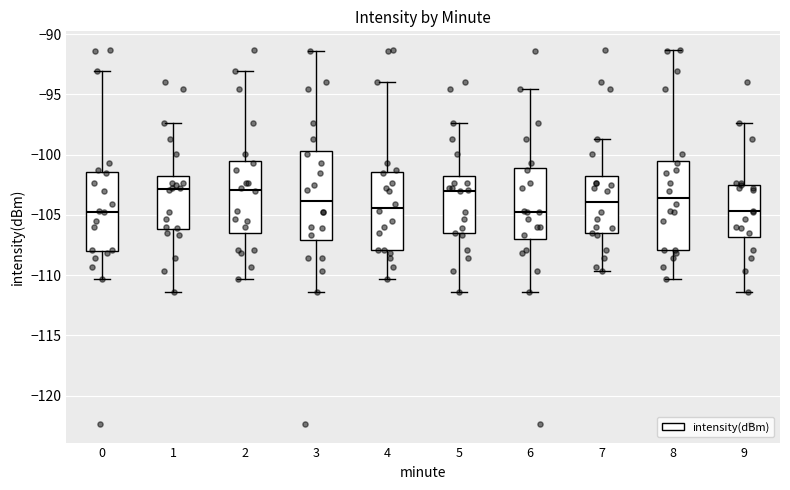

Where does the median line of the box at x = 7 sit on the y-axis? The values are not printed on the chart, so give them approximately, as read against the axis.

-104.0